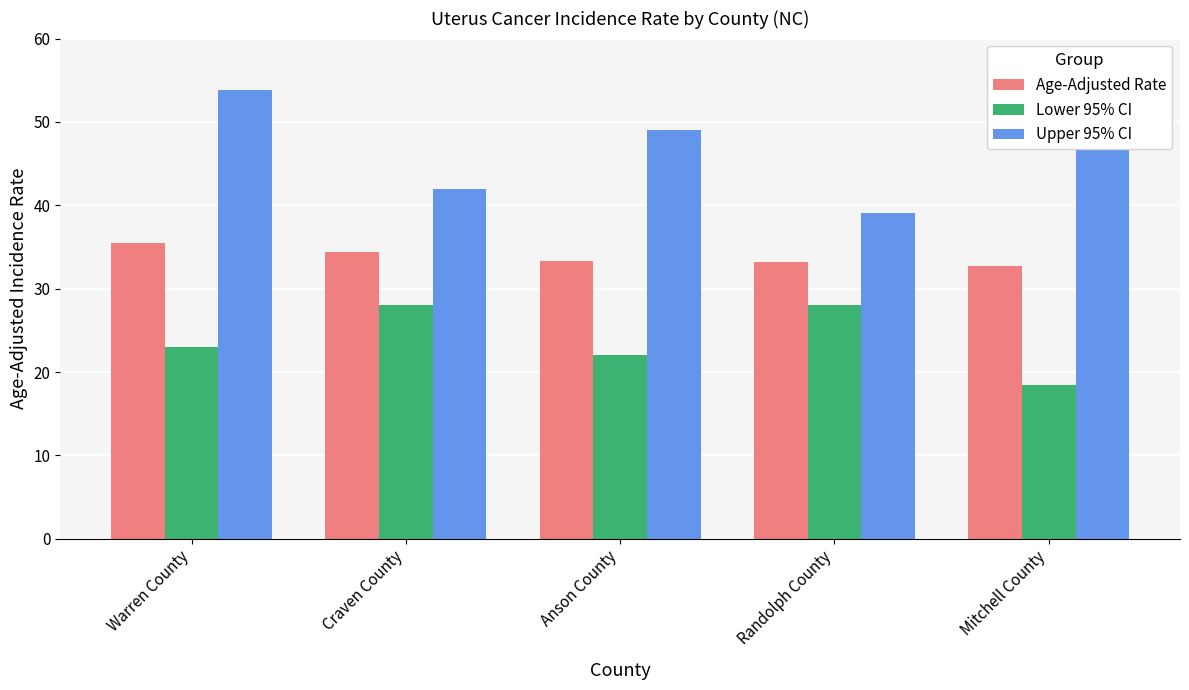

How many categories are shown in the chart?

5